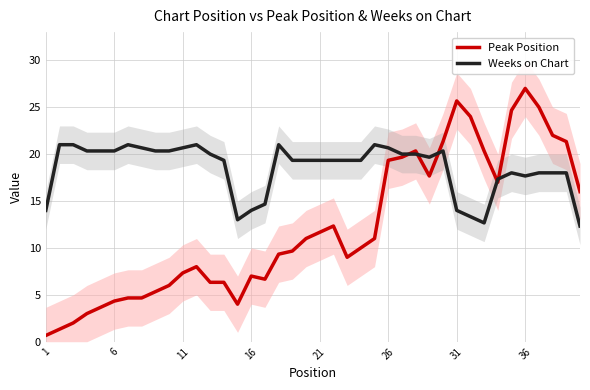

What is the maximum value for Peak Position?

27.0